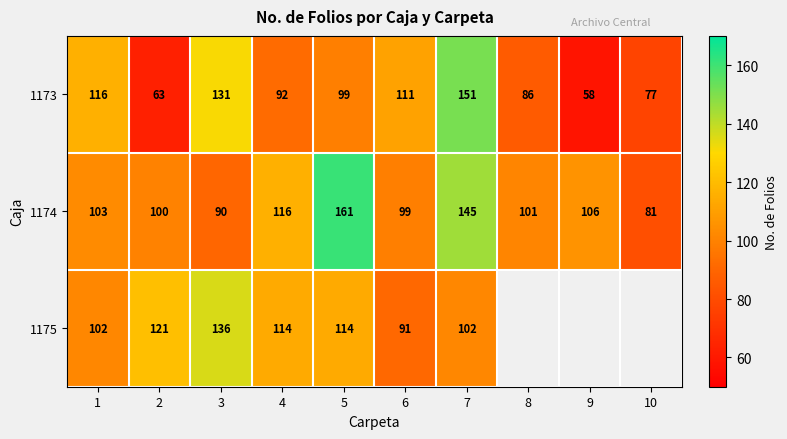

Where is 1173 nearest to the value 104?

5